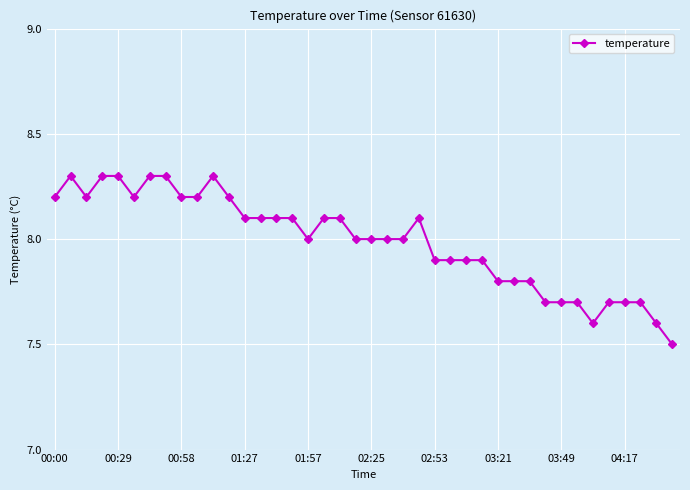

True or false: the data has more than 0 interior local peaks.

True